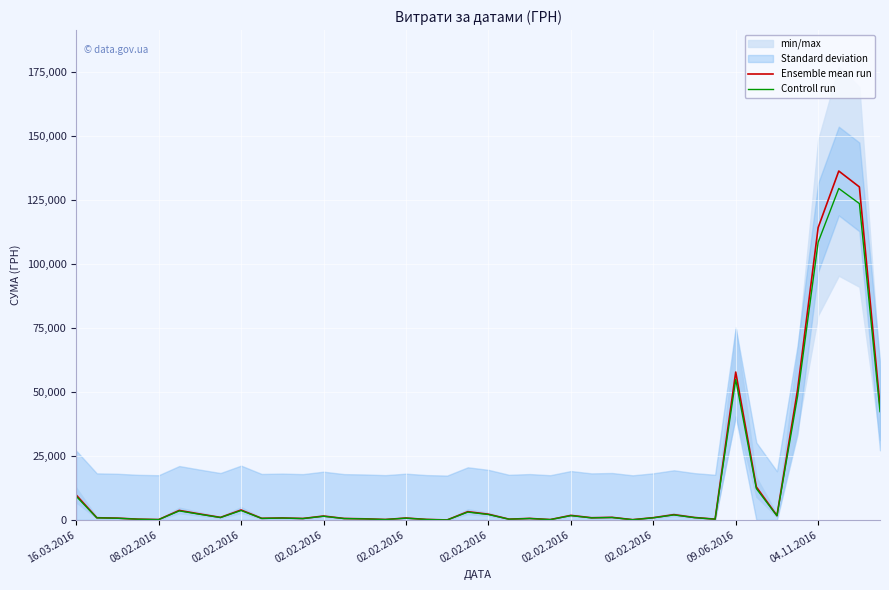

Reading right to left, what are all the values shown in this chart?

Ensemble mean run: 44543.1	130099.8	136308.4	114248.3	50832.6	1700.0	12900.0	57774.4	305.4	950.9	2070.0	877.8	96.9	1006.2	856.5	1776.5	136.8	592.8	301.9	2238.0	3229.6	0.0	191.5	742.0	168.2	430.5	569.2	1517.5	562.6	772.8	627.3	3885.3	990.0	2322.6	3724.4	135.7	292.7	706.2	862.0	9735.8
Controll run: 42315.9	123594.8	129492.9	108535.9	48291.0	1615.0	12255.0	54885.7	290.2	903.3	1966.5	833.9	92.1	955.9	813.6	1687.7	129.9	563.2	286.8	2126.1	3068.2	0.0	181.9	704.9	159.8	409.0	540.7	1441.6	534.5	734.1	595.9	3691.1	940.5	2206.5	3538.2	128.9	278.1	670.9	818.9	9249.0